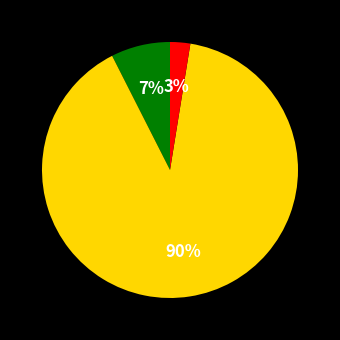

Is there a majority slice in this chart?

Yes